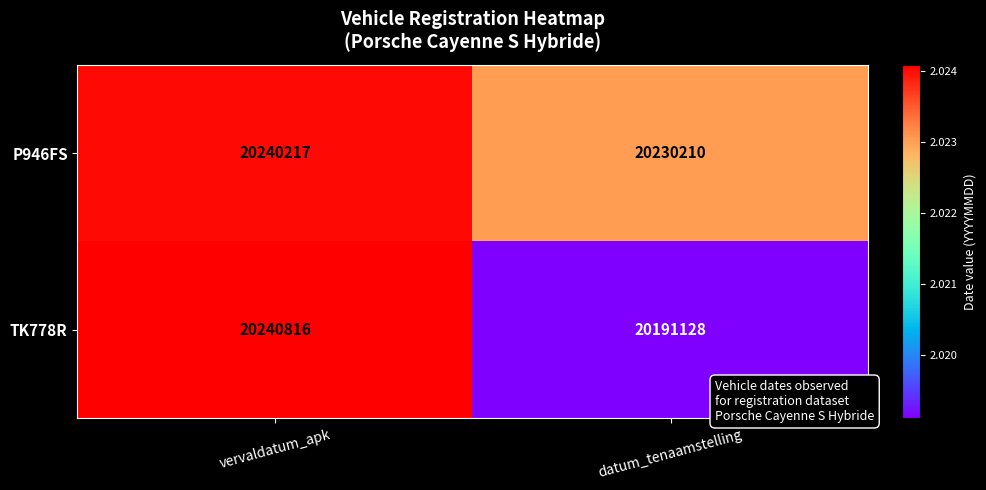

Which series has the largest total across all categories?

P946FS